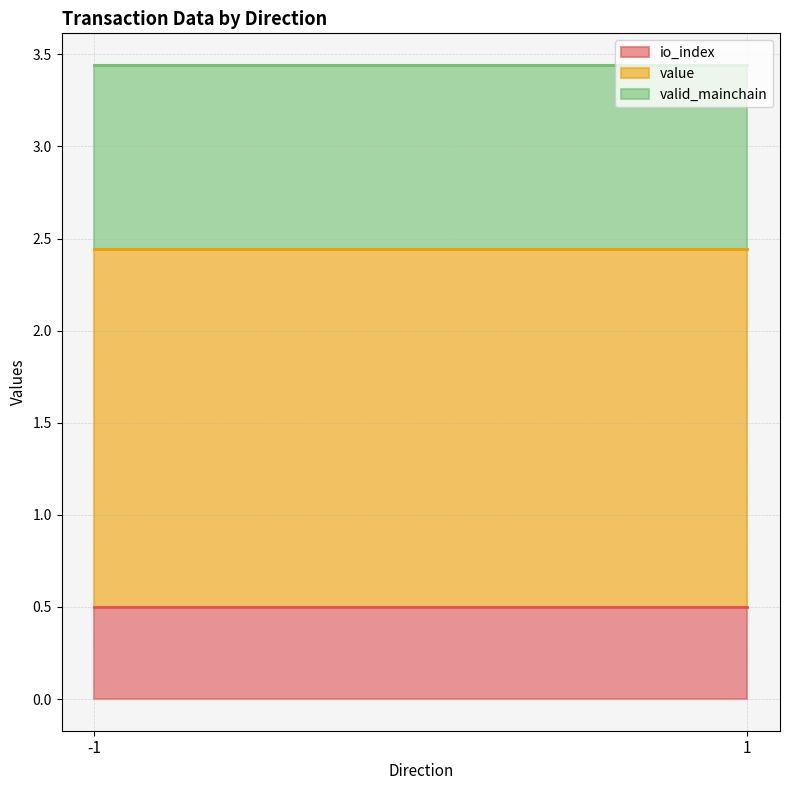

What is the spread (max minus min) of values at -1?

1.0